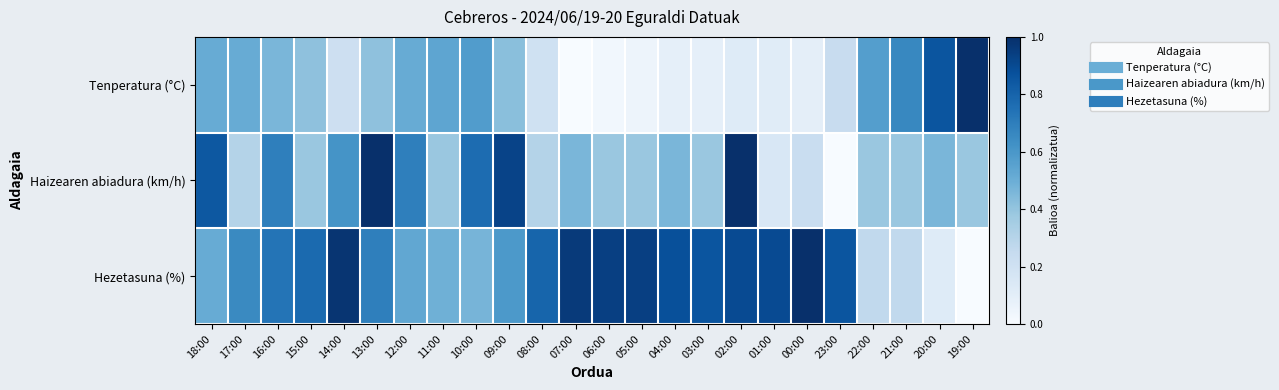

Reading left to right, list all the values displayed in this chart.

Tenperatura (°C): 18:00=0.5	17:00=0.5	16:00=0.5	15:00=0.4	14:00=0.2	13:00=0.4	12:00=0.5	11:00=0.5	10:00=0.6	09:00=0.4	08:00=0.2	07:00=0.0	06:00=0.0	05:00=0.0	04:00=0.1	03:00=0.1	02:00=0.1	01:00=0.1	00:00=0.1	23:00=0.2	22:00=0.6	21:00=0.7	20:00=0.9	19:00=1.0
Haizearen abiadura (km/h): 18:00=0.8	17:00=0.3	16:00=0.7	15:00=0.4	14:00=0.6	13:00=1.0	12:00=0.7	11:00=0.4	10:00=0.8	09:00=0.9	08:00=0.3	07:00=0.5	06:00=0.4	05:00=0.4	04:00=0.5	03:00=0.4	02:00=1.0	01:00=0.2	00:00=0.2	23:00=0.0	22:00=0.4	21:00=0.4	20:00=0.5	19:00=0.4
Hezetasuna (%): 18:00=0.5	17:00=0.7	16:00=0.7	15:00=0.8	14:00=1.0	13:00=0.7	12:00=0.5	11:00=0.5	10:00=0.5	09:00=0.6	08:00=0.8	07:00=1.0	06:00=0.9	05:00=0.9	04:00=0.9	03:00=0.9	02:00=0.9	01:00=0.9	00:00=1.0	23:00=0.9	22:00=0.3	21:00=0.3	20:00=0.1	19:00=0.0